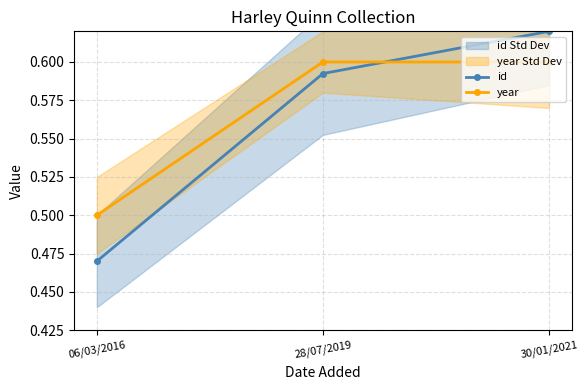

Which category has the highest value across all series?

30/01/2021